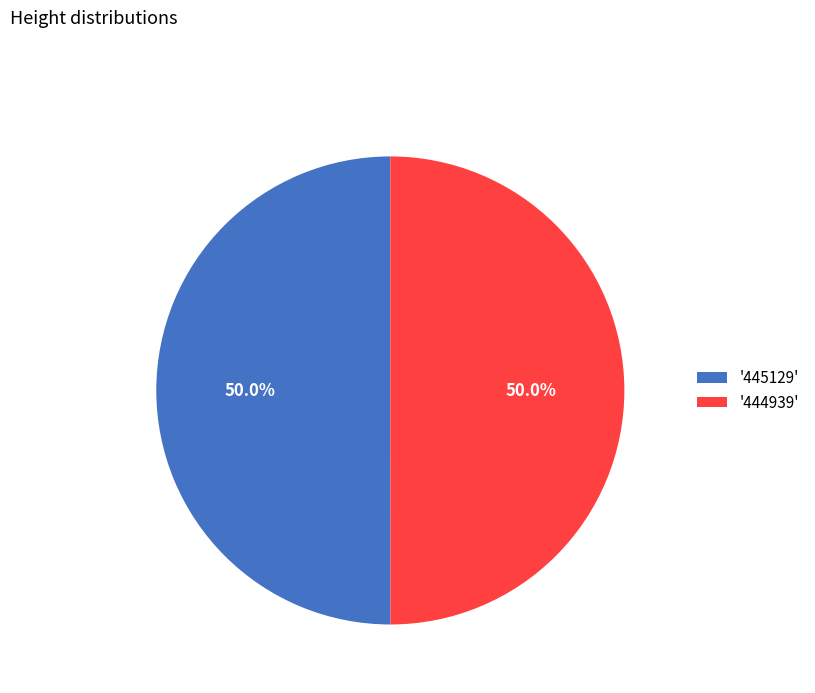

What percentage is NOT represented by '444939'?

50.0%